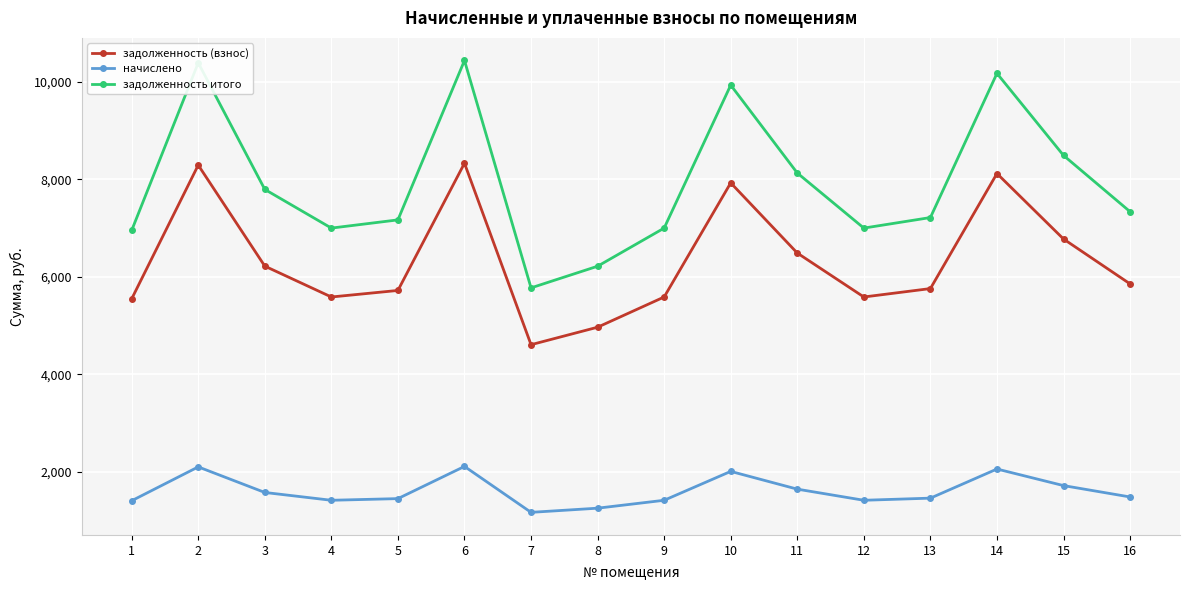

At which label is задолженность (взнос) closest to 6470?

11